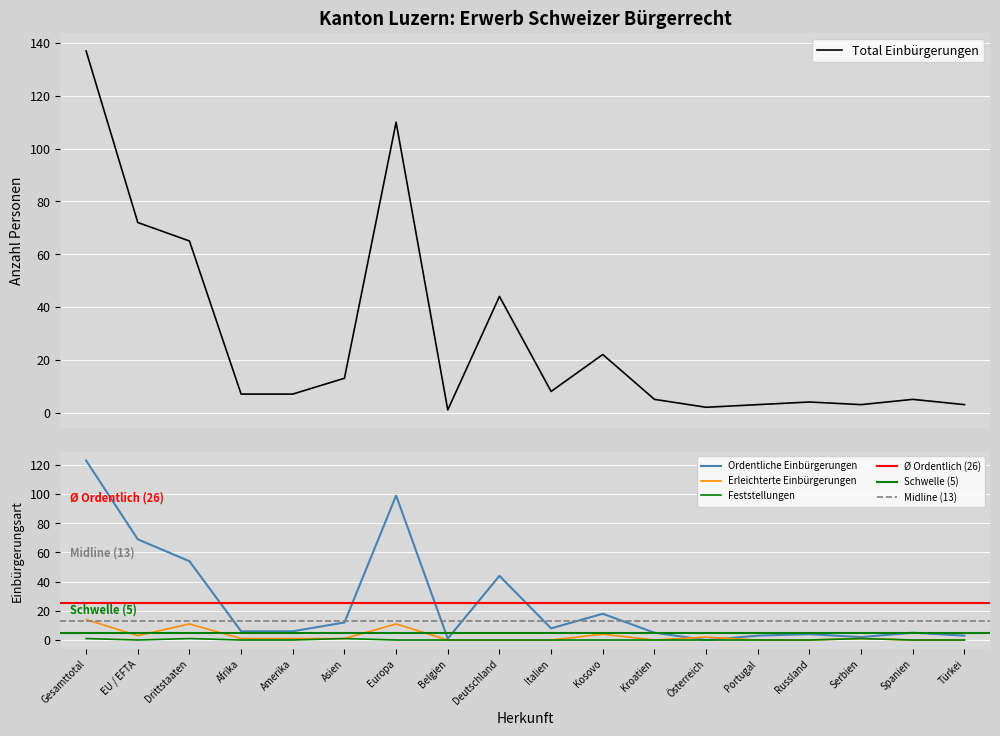

Where does the Erleichterte Einbürgerungen series first go above 1?

Gesamttotal